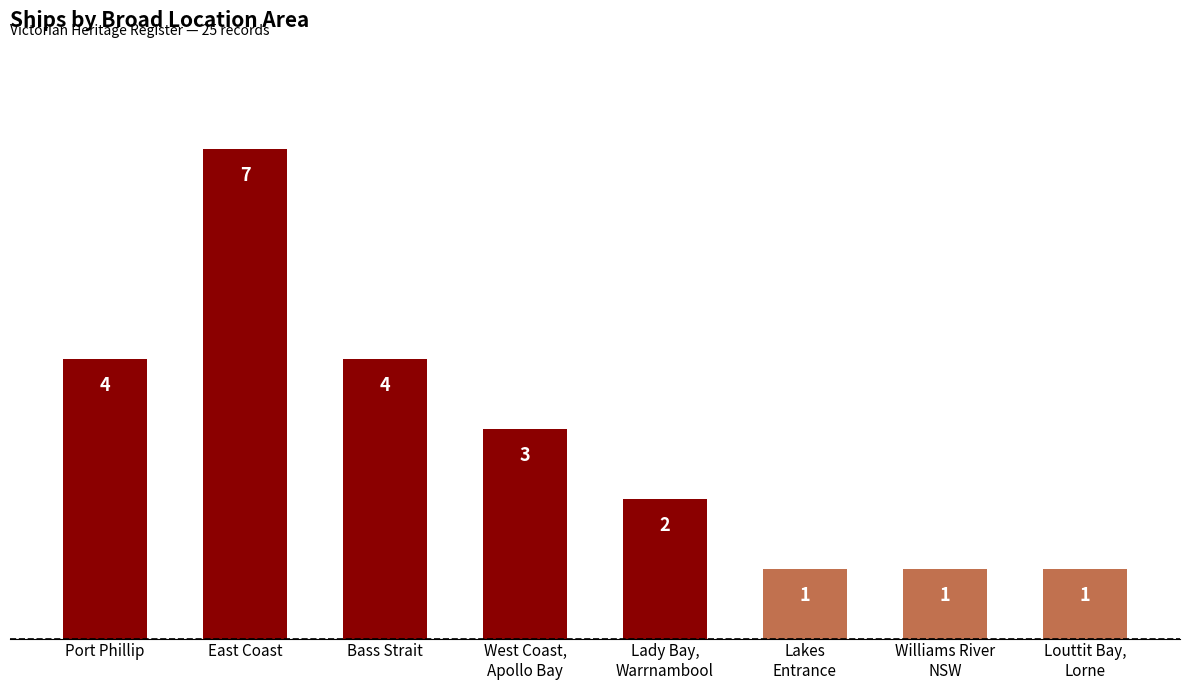

What is the sum of the values at Bass Strait and Port Phillip?

8